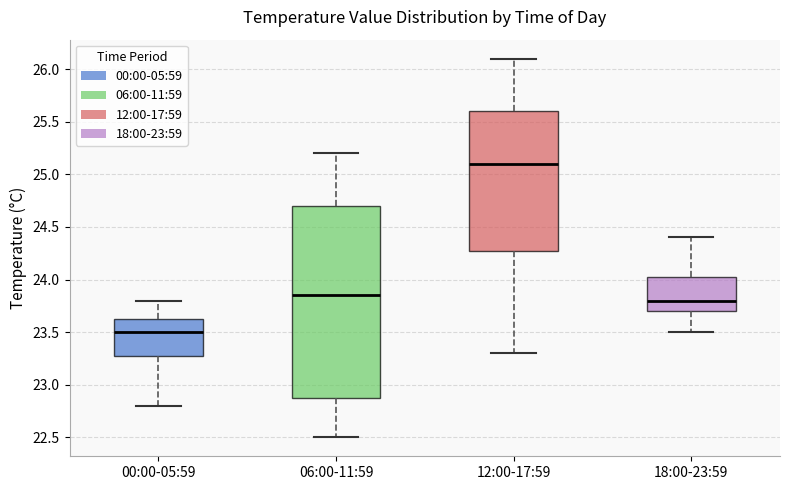

Where does the upper whisker of the box for 12:00-17:59 end on the y-axis? The values are not printed on the chart, so give them approximately, as read against the axis.

26.10